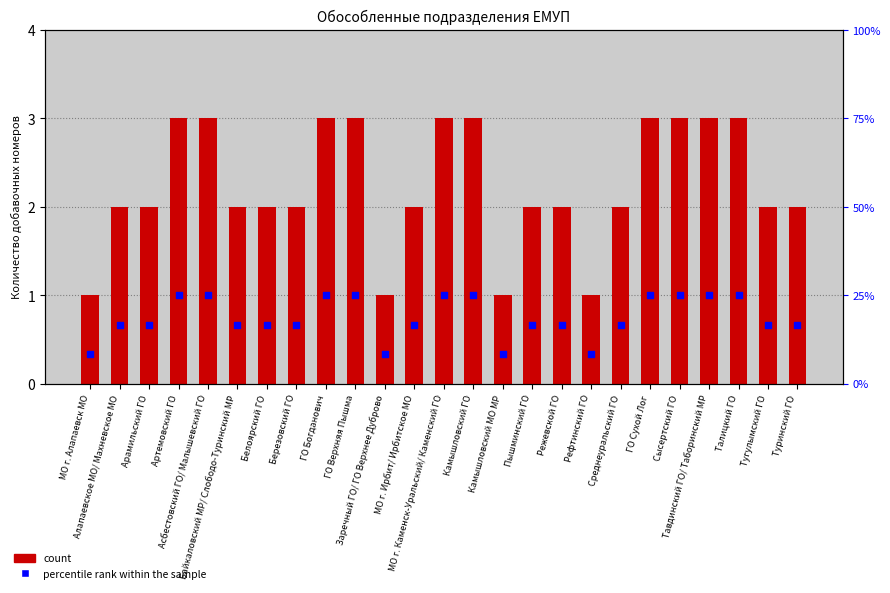

What is the total value across all series at Камышловский МО МР?

1.3